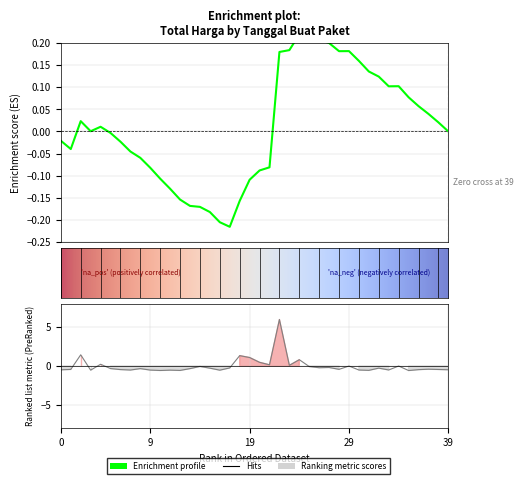

What is the smallest value displayed?

-0.6